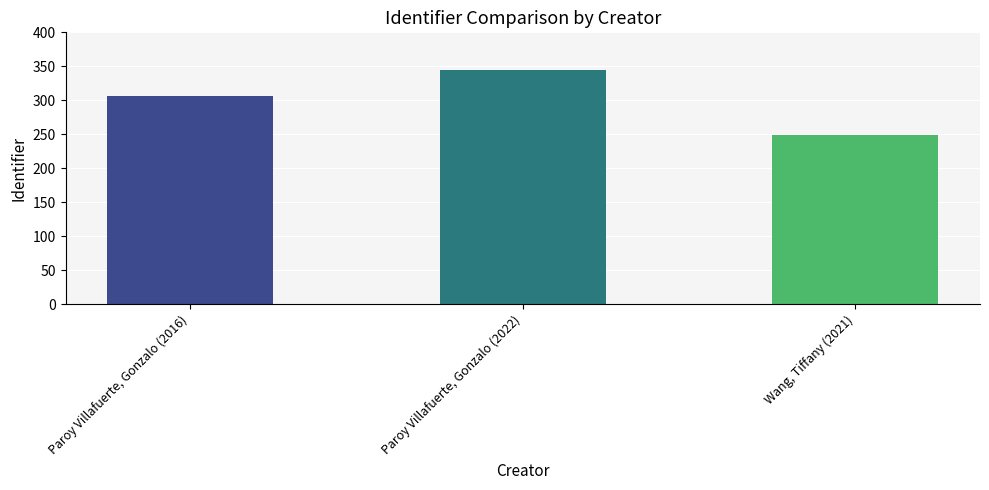

What position from the left is Paroy Villafuerte, Gonzalo (2016)?

1